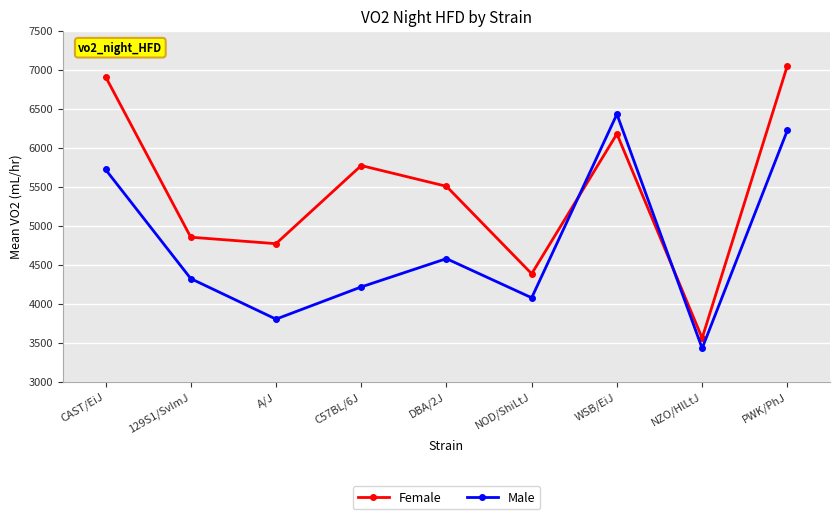

At which label is Female closest to 5304?

DBA/2J